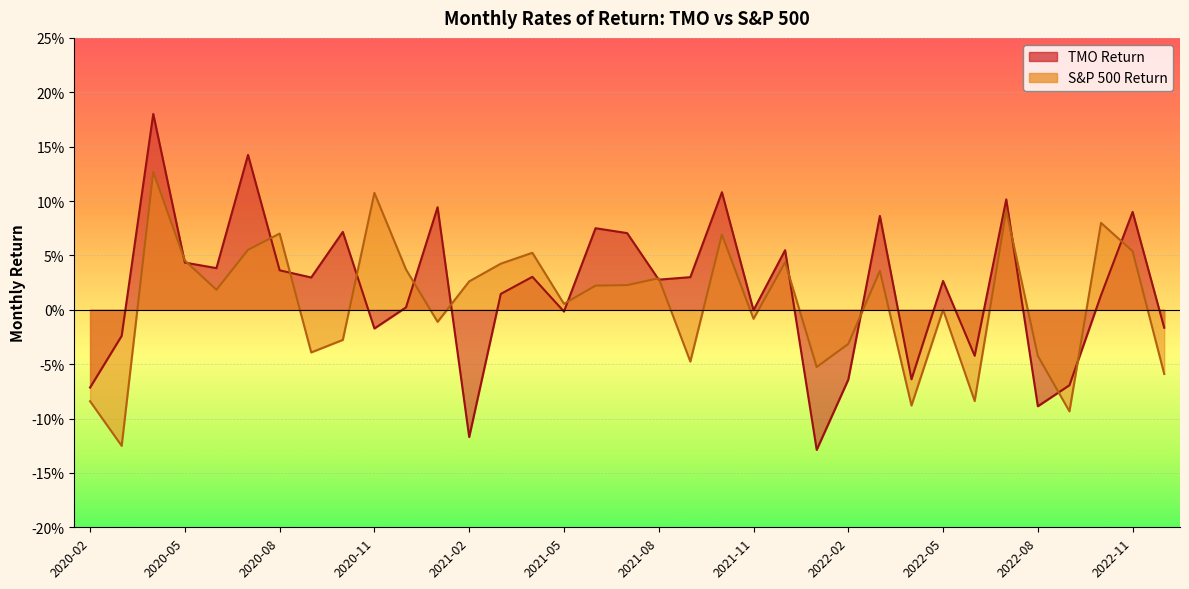

Reading left to right, what are all the values shown in this chart?

TMO Return: 2020-02=-0.1	2020-03=-0.0	2020-04=0.2	2020-05=0.0	2020-06=0.0	2020-07=0.1	2020-08=0.0	2020-09=0.0	2020-10=0.1	2020-11=-0.0	2020-12=0.0	2021-01=0.1	2021-02=-0.1	2021-03=0.0	2021-04=0.0	2021-05=-0.0	2021-06=0.1	2021-07=0.1	2021-08=0.0	2021-09=0.0	2021-10=0.1	2021-11=-0.0	2021-12=0.1	2022-01=-0.1	2022-02=-0.1	2022-03=0.1	2022-04=-0.1	2022-05=0.0	2022-06=-0.0	2022-07=0.1	2022-08=-0.1	2022-09=-0.1	2022-10=0.0	2022-11=0.1	2022-12=-0.0
S&P 500 Return: 2020-02=-0.1	2020-03=-0.1	2020-04=0.1	2020-05=0.0	2020-06=0.0	2020-07=0.1	2020-08=0.1	2020-09=-0.0	2020-10=-0.0	2020-11=0.1	2020-12=0.0	2021-01=-0.0	2021-02=0.0	2021-03=0.0	2021-04=0.1	2021-05=0.0	2021-06=0.0	2021-07=0.0	2021-08=0.0	2021-09=-0.0	2021-10=0.1	2021-11=-0.0	2021-12=0.0	2022-01=-0.1	2022-02=-0.0	2022-03=0.0	2022-04=-0.1	2022-05=0.0	2022-06=-0.1	2022-07=0.1	2022-08=-0.0	2022-09=-0.1	2022-10=0.1	2022-11=0.1	2022-12=-0.1